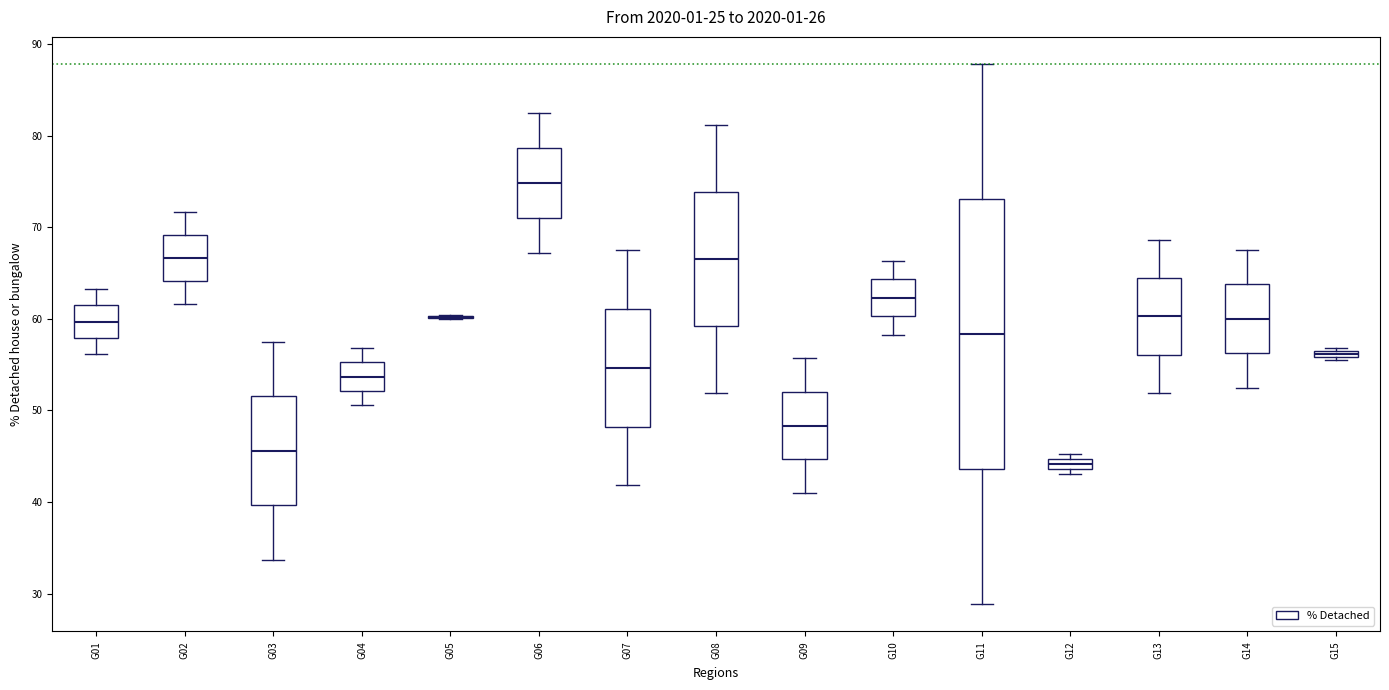

Where does the lower whisker of the box for G03 end on the y-axis? The values are not printed on the chart, so give them approximately, as read against the axis.

34